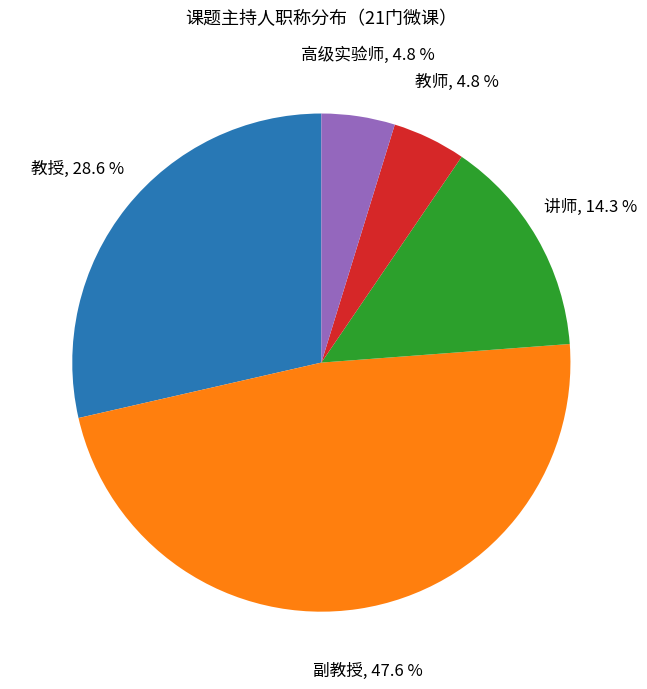

Between 副教授 and 教师, which is larger?

副教授